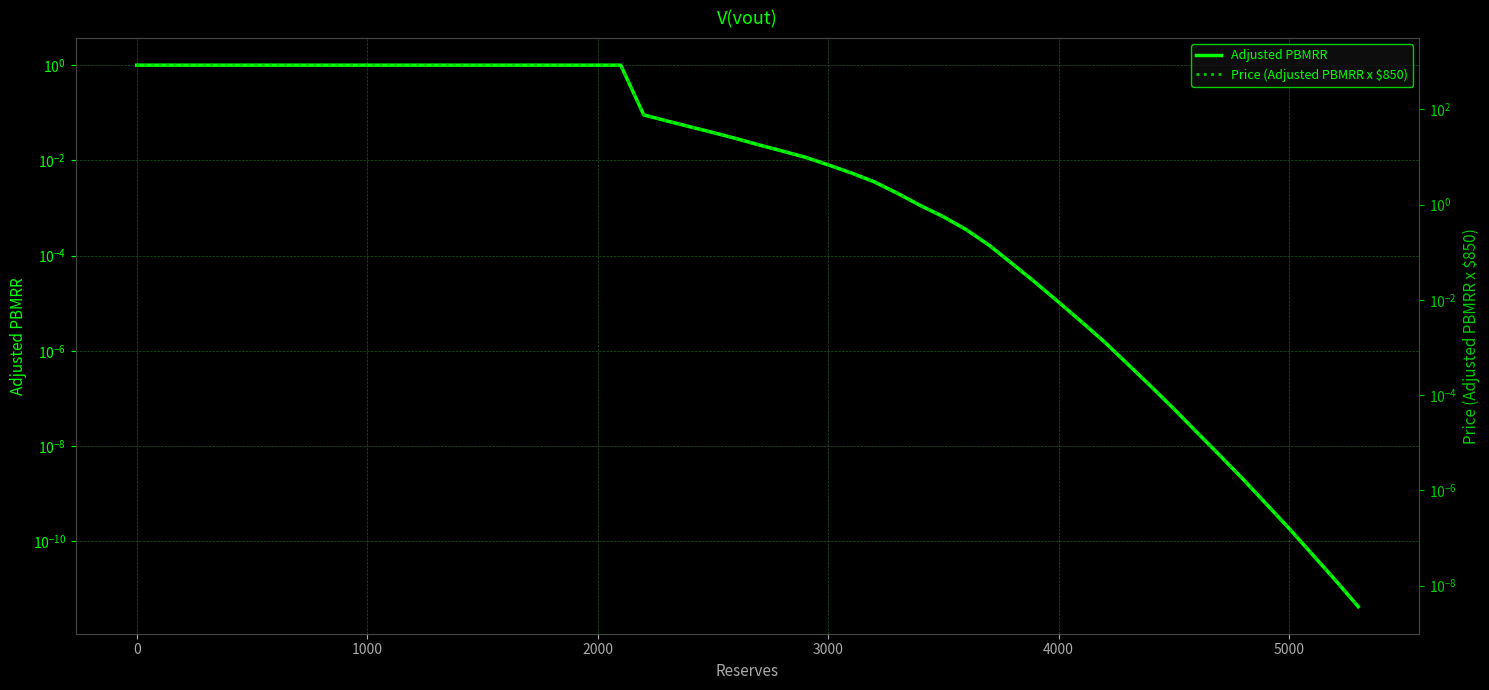

What position from the right is 2000?

31